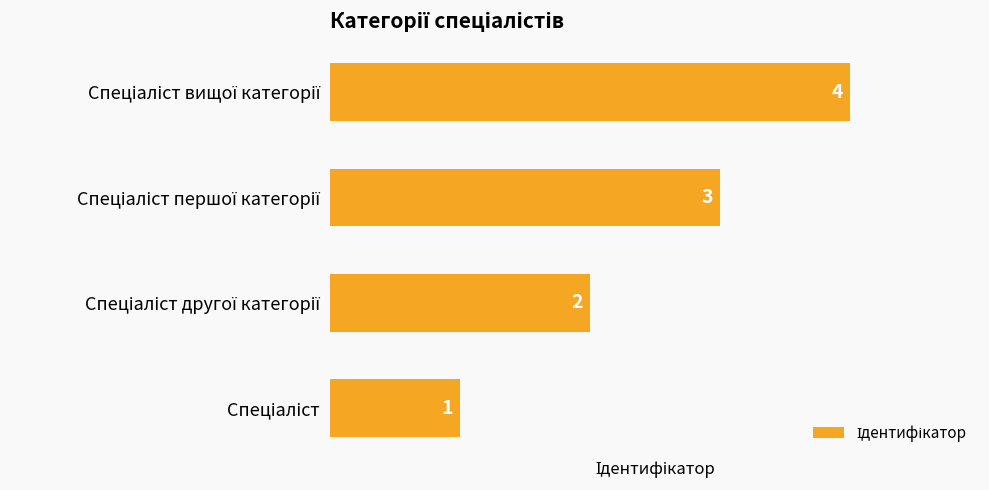

How many data points are less than 3?

2